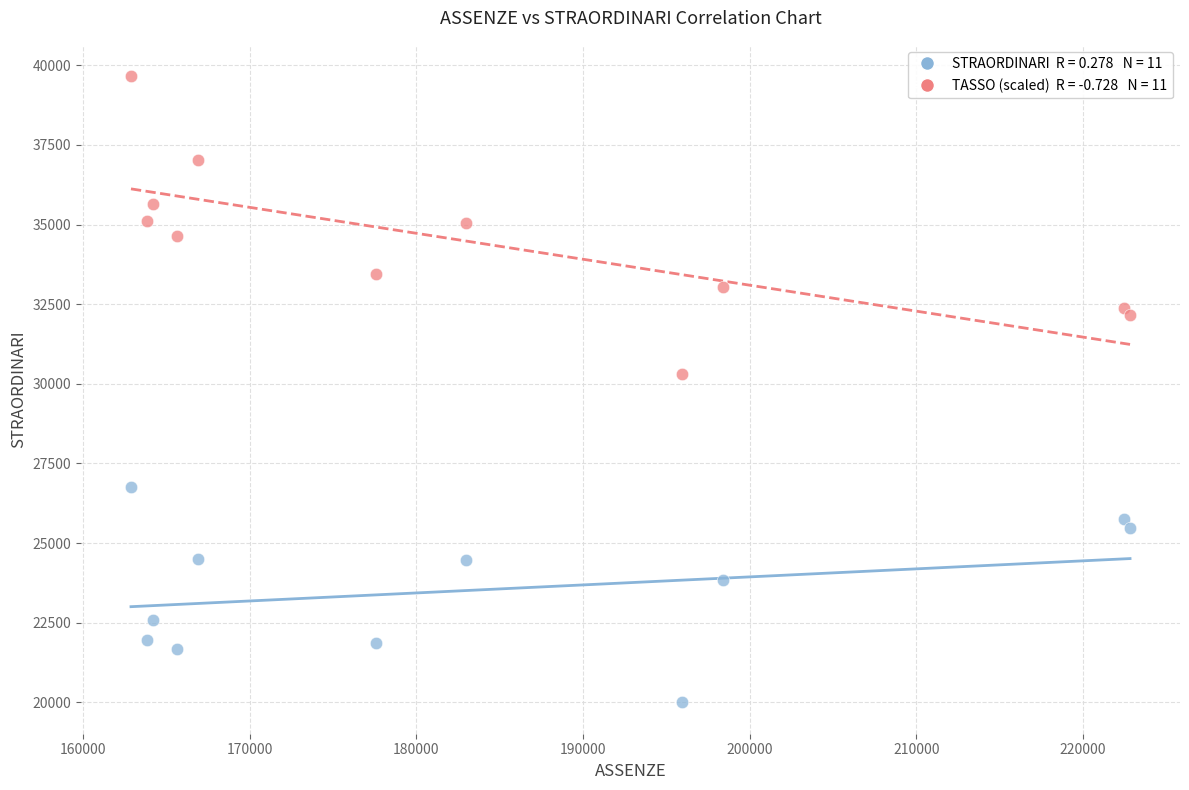

Across all data points, what is the range of X values (max minus min)?

59968.8